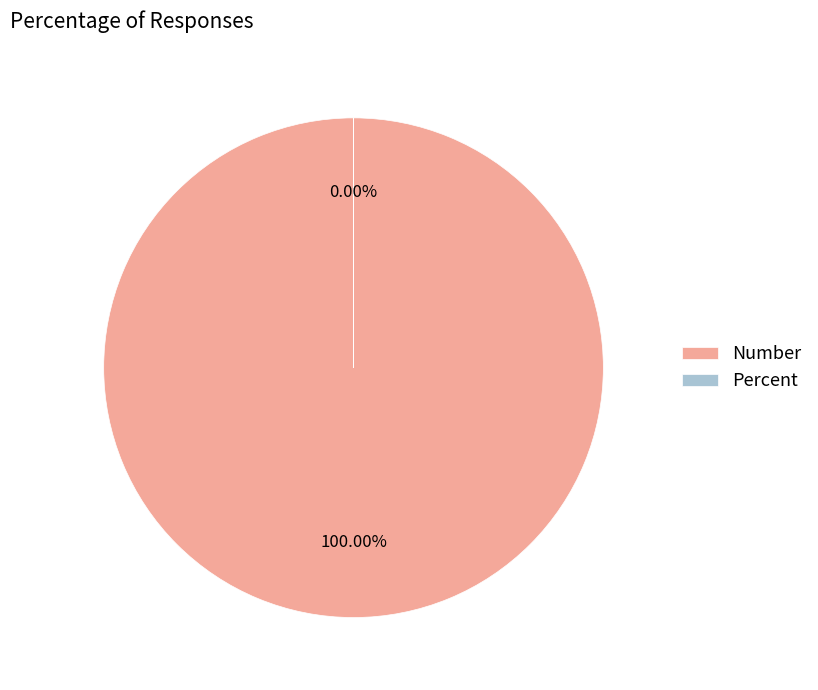

What is the smallest slice in the pie chart?

Percent